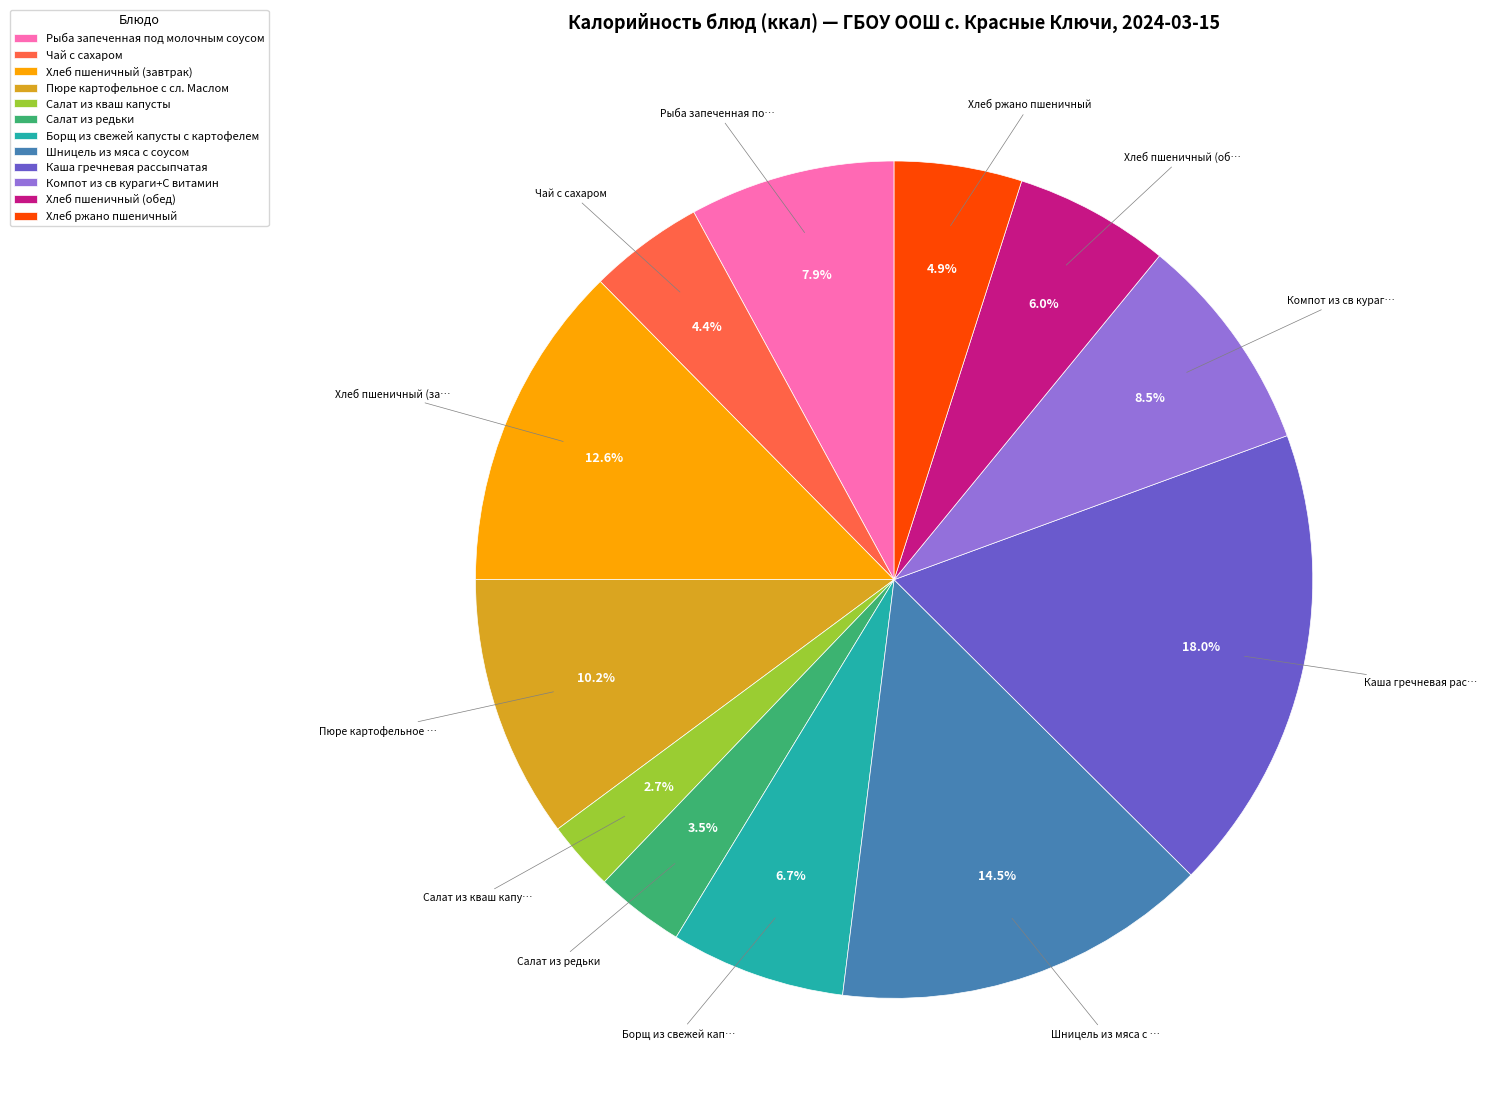

To the nearest percent, what is the average slice percentage?

8%